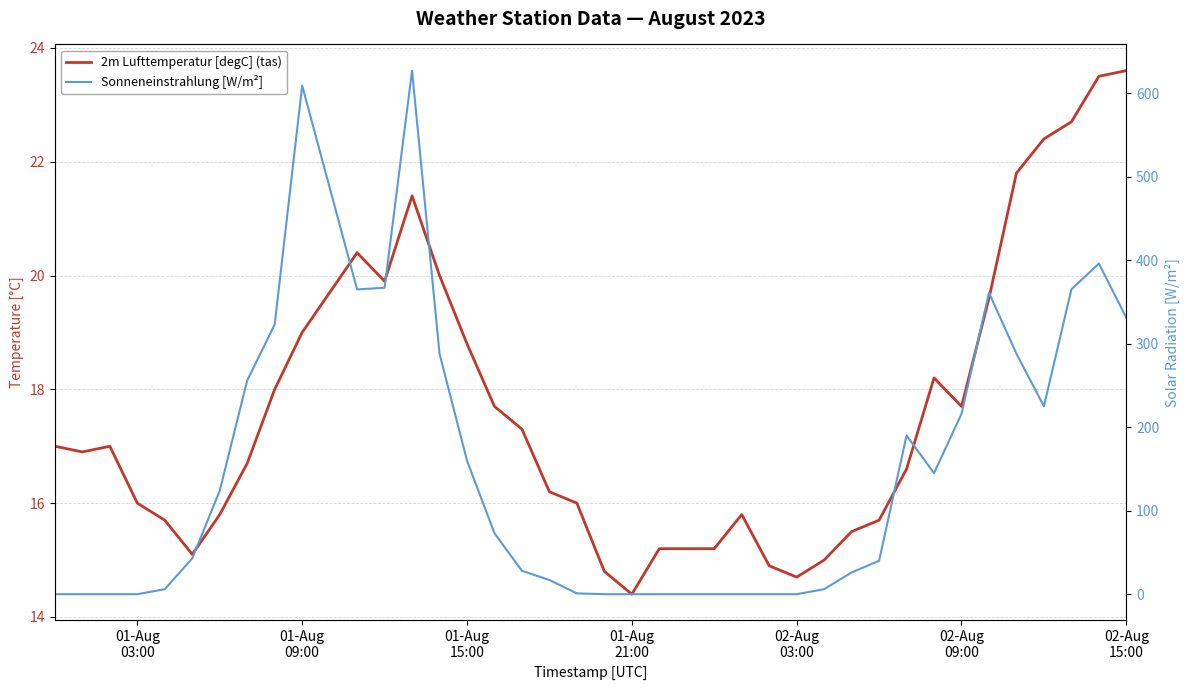

True or false: Sonneneinstrahlung [W/m²] and 2m Lufttemperatur [degC] (tas) cross at least once.

True